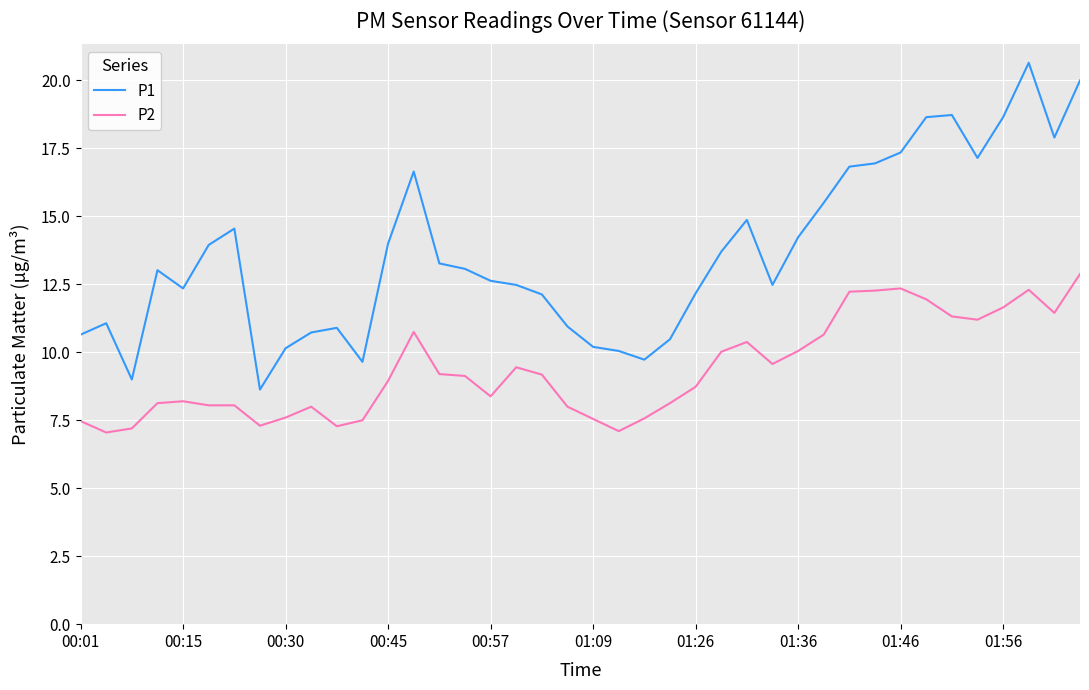

Rank the series by their maximum value, from highest to lowest.

P1, P2